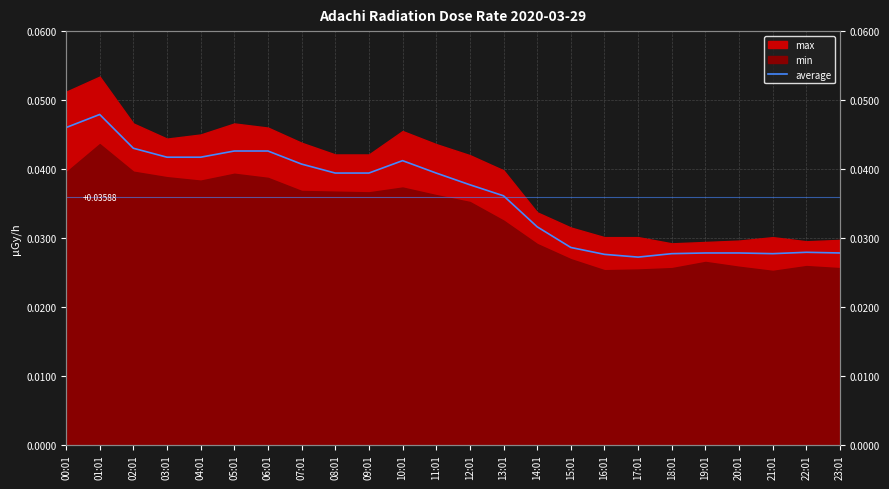

What is the sum of the values at 18:01 and 02:01?

0.1